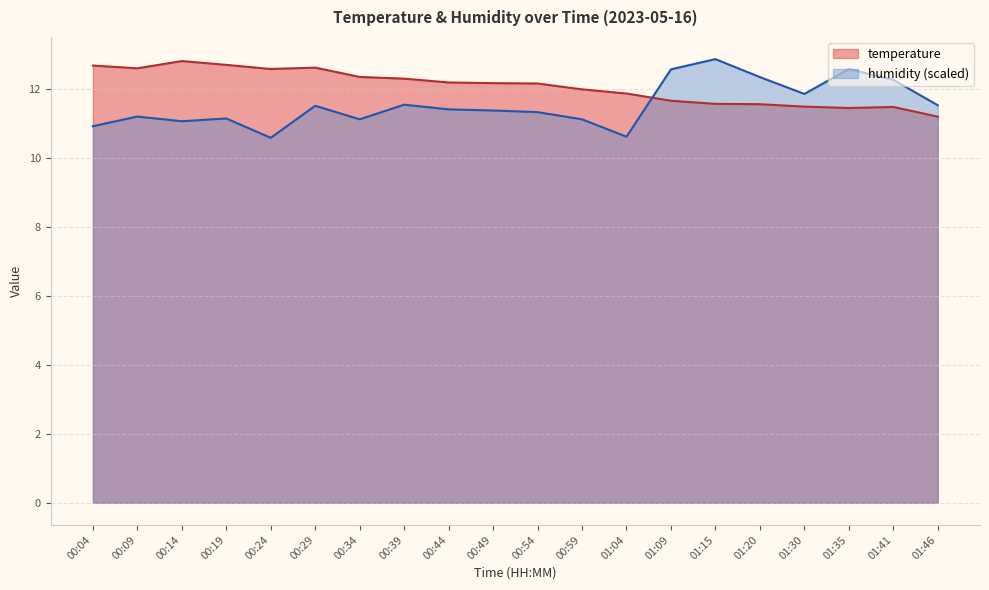

At which label does humidity first exceed 11?

00:09